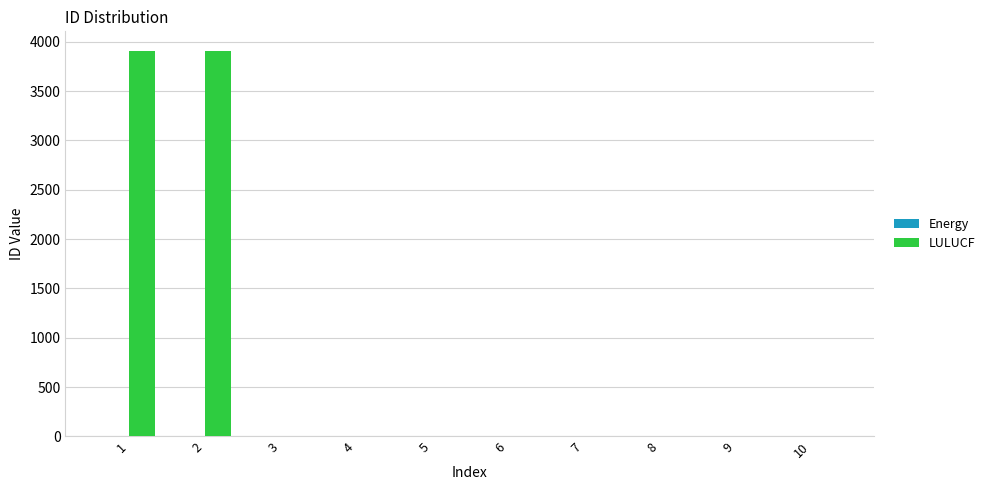

What is the sum of all LULUCF values?

7853